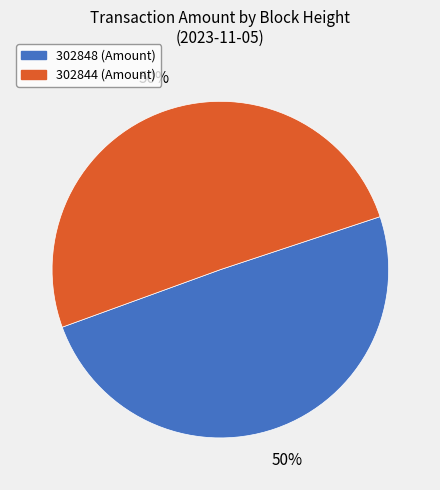

How many segments does this pie chart have?

2